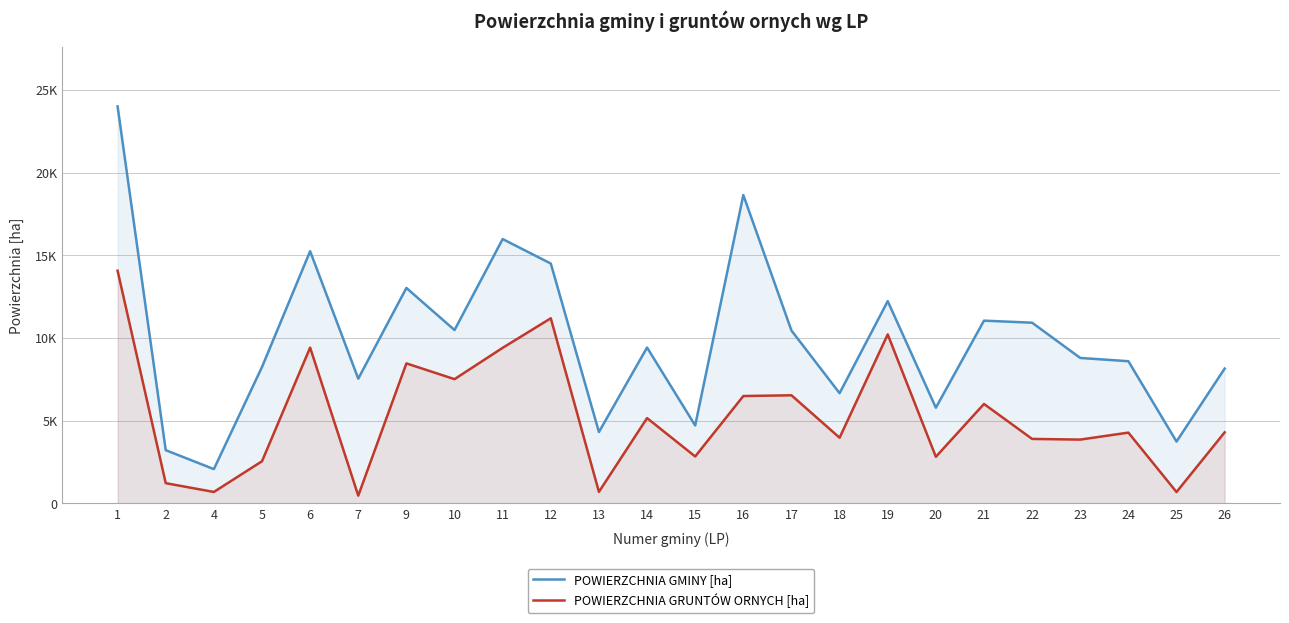

Reading left to right, list all the values displayed in this chart.

POWIERZCHNIA GMINY [ha]: 24016.1	3218.2	2072.2	8249.2	15255.0	7544.5	13032.7	10485.3	15990.0	14508.8	4316.6	9427.4	4712.7	18653.8	10455.6	6666.2	12234.1	5787.6	11054.8	10929.8	8797.7	8600.1	3738.9	8155.4
POWIERZCHNIA GRUNTÓW ORNYCH [ha]: 14074.0	1223.0	691.0	2548.0	9425.0	468.0	8468.0	7515.0	9410.0	11198.0	697.0	5159.0	2838.0	6494.0	6539.0	3972.0	10221.0	2818.0	6014.0	3899.0	3859.0	4281.0	686.0	4298.0